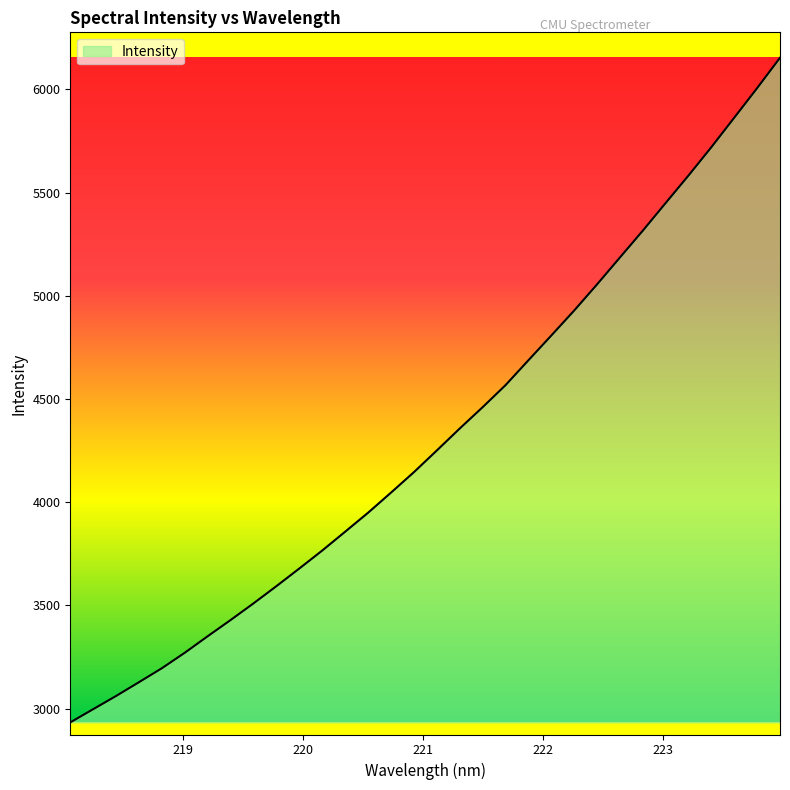

What is the difference between the second highest and second lowest values?

3009.4